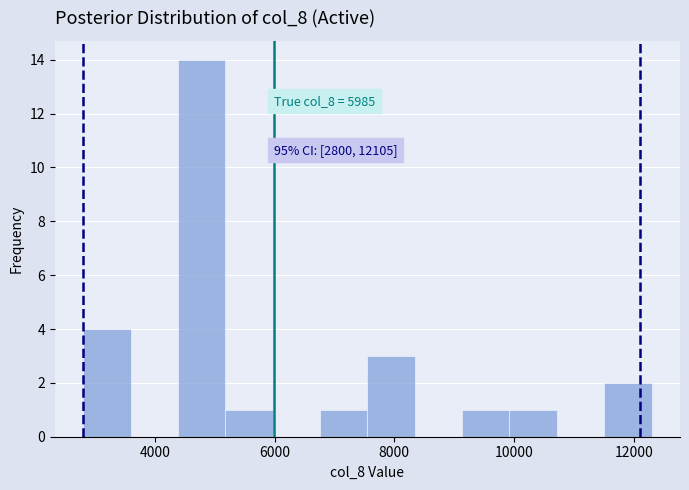

Around what value on the x-axis is the tallest bar? Give the approximate position of its centre, as read against the axis.

4800